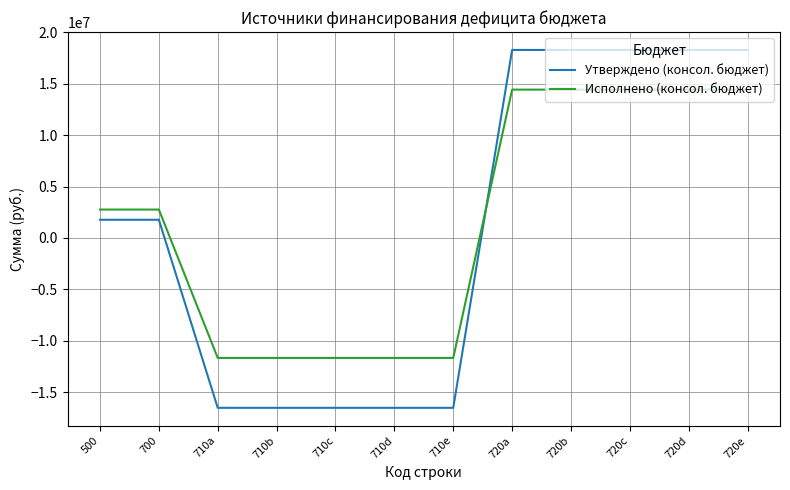

What is the smallest value displayed?

-16493400.0